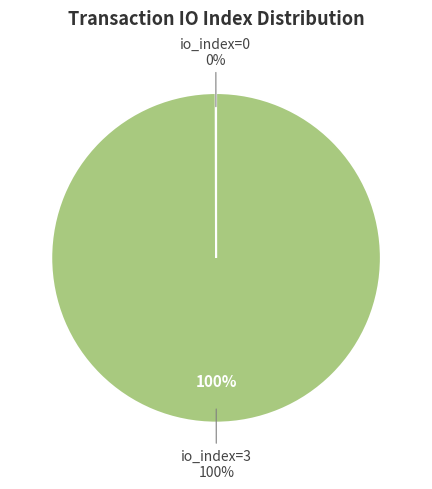

Count the number of slices in the pie.

2